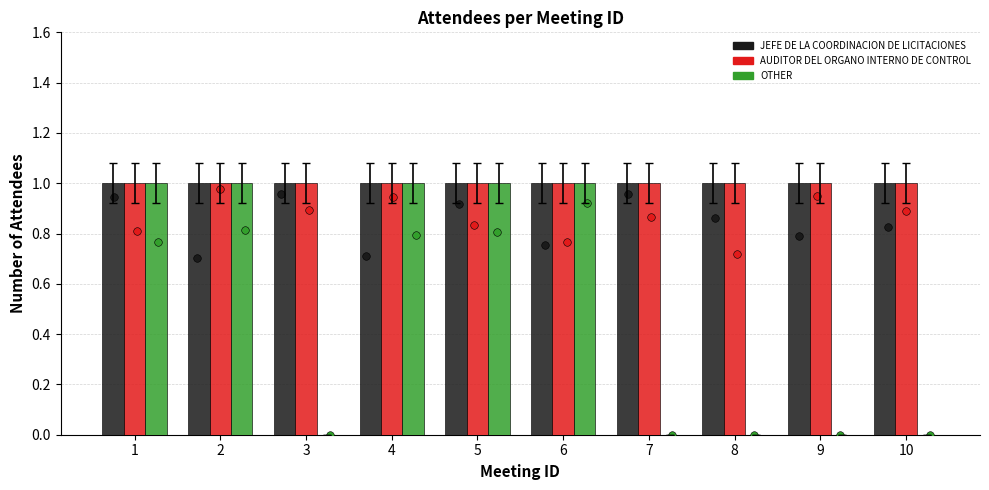

Which series reaches the maximum Y coordinate?

JEFE DE LA COORDINACION DE LICITACIONES